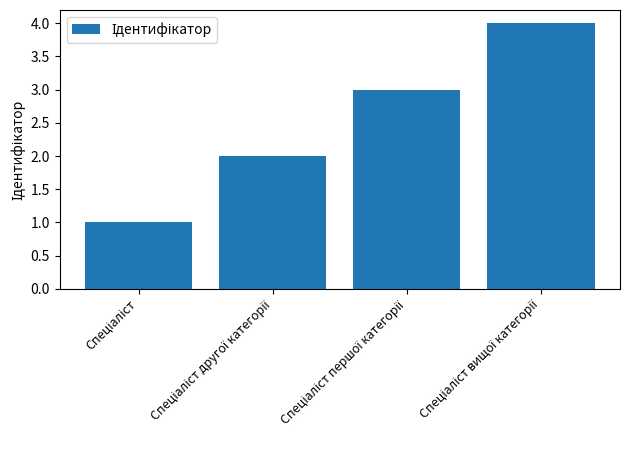

Count the number of data series in this chart.

1